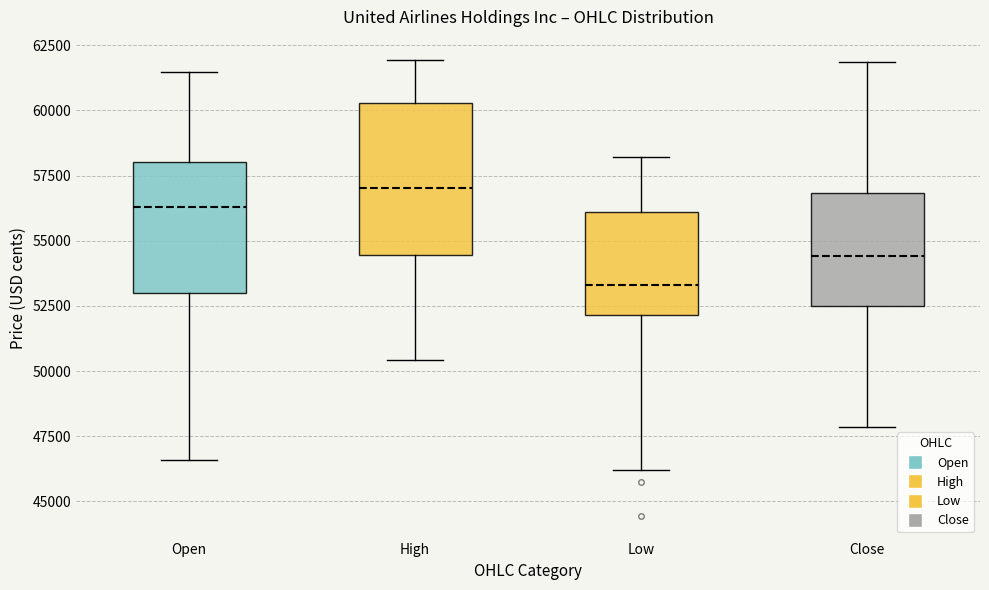

Reading left to right, transcribe this box plot: for each box, give where its median line is, the range the box spans, and where its two whiskers end, as read against the y-axis. The values are not printed on the chart, so give them approximately, as read against the axis.

Open: median 56500, box 53000 to 58000, whiskers 46500 to 61500
High: median 57000, box 54500 to 60500, whiskers 50500 to 62000
Low: median 53500, box 52000 to 56000, whiskers 46000 to 58000
Close: median 54500, box 52500 to 57000, whiskers 48000 to 62000